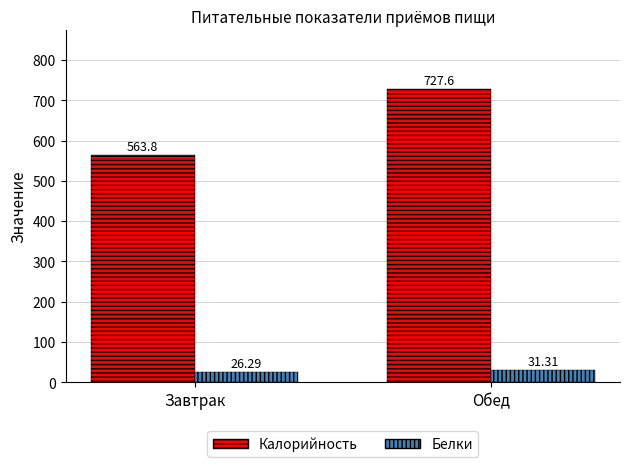

What is the difference between the highest and lowest values at Обед?

696.3